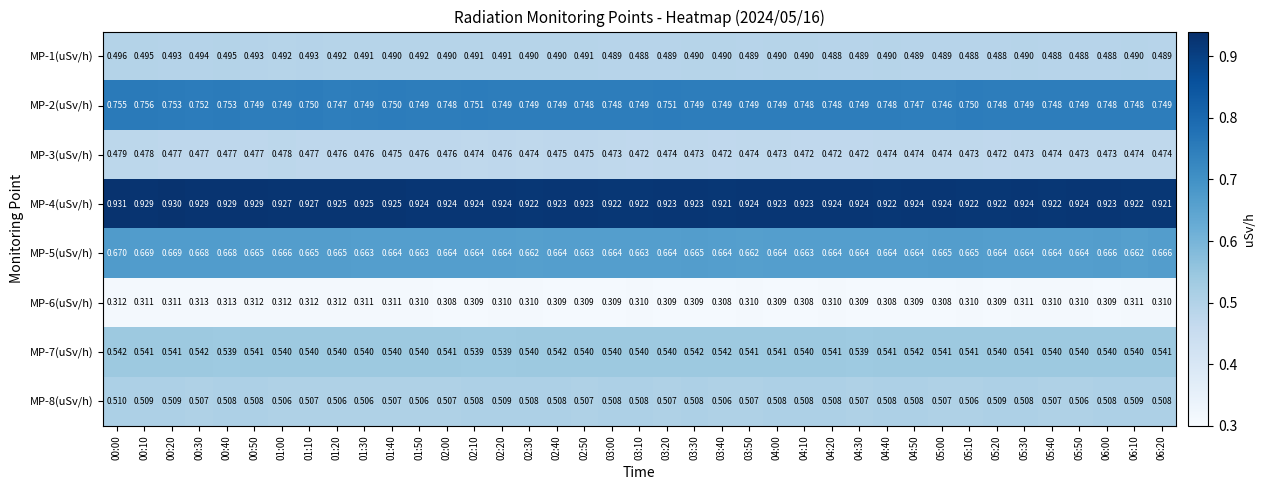

Is the value of MP-2(uSv/h) at 04:40 greater than the value of MP-3(uSv/h) at 04:50?

Yes